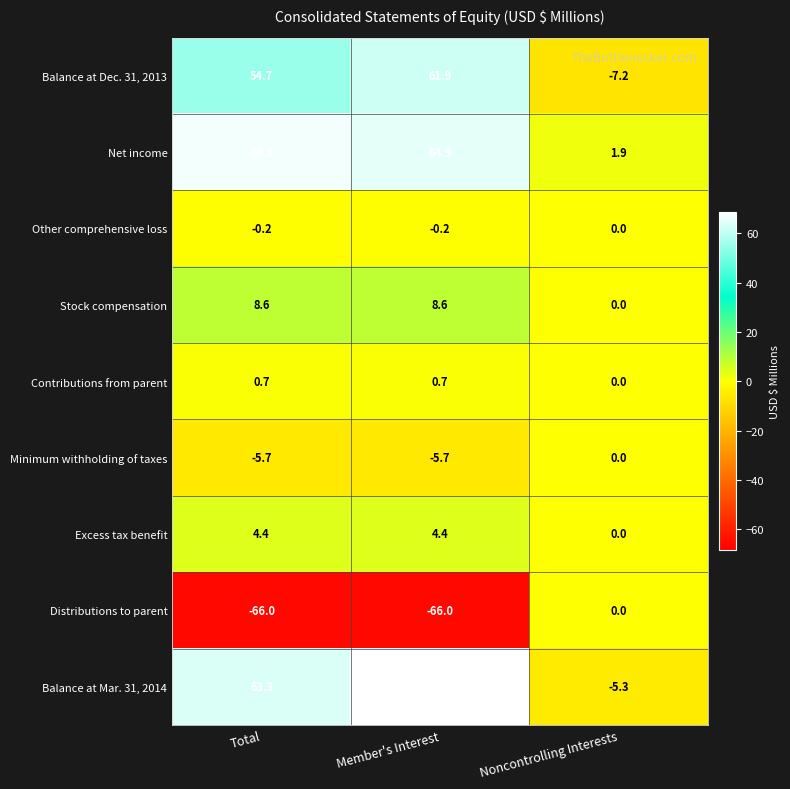

What is the greatest value displayed?

68.6